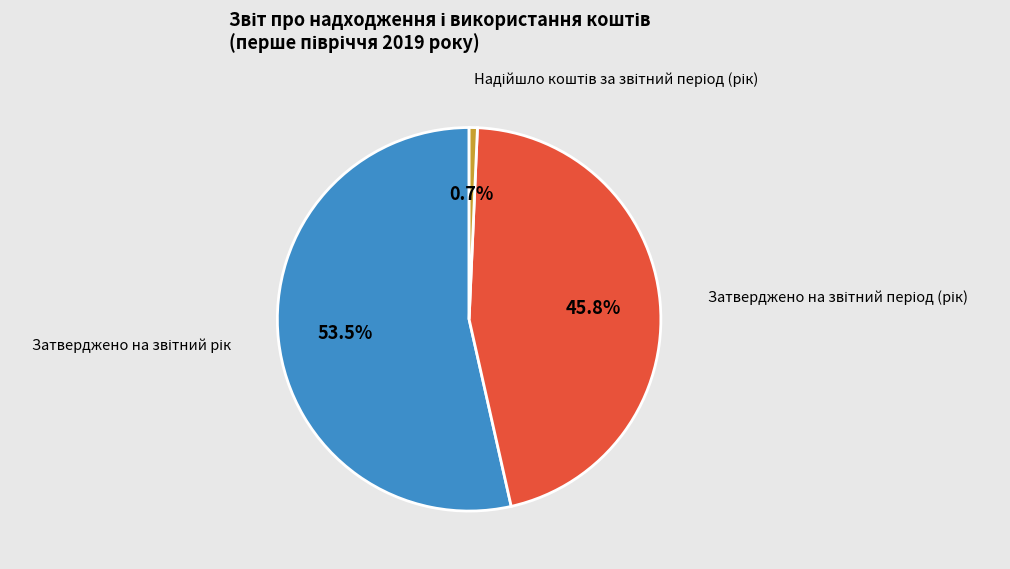

Is there any slice that represents more than half of the pie?

Yes